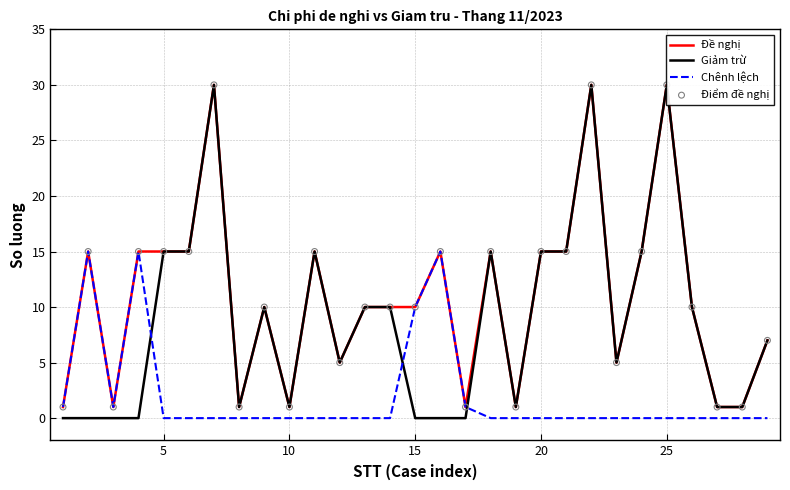

What are all the series names shown in the legend?

Đề nghị, Giảm trừ, Chênh lệch, Điểm đề nghị